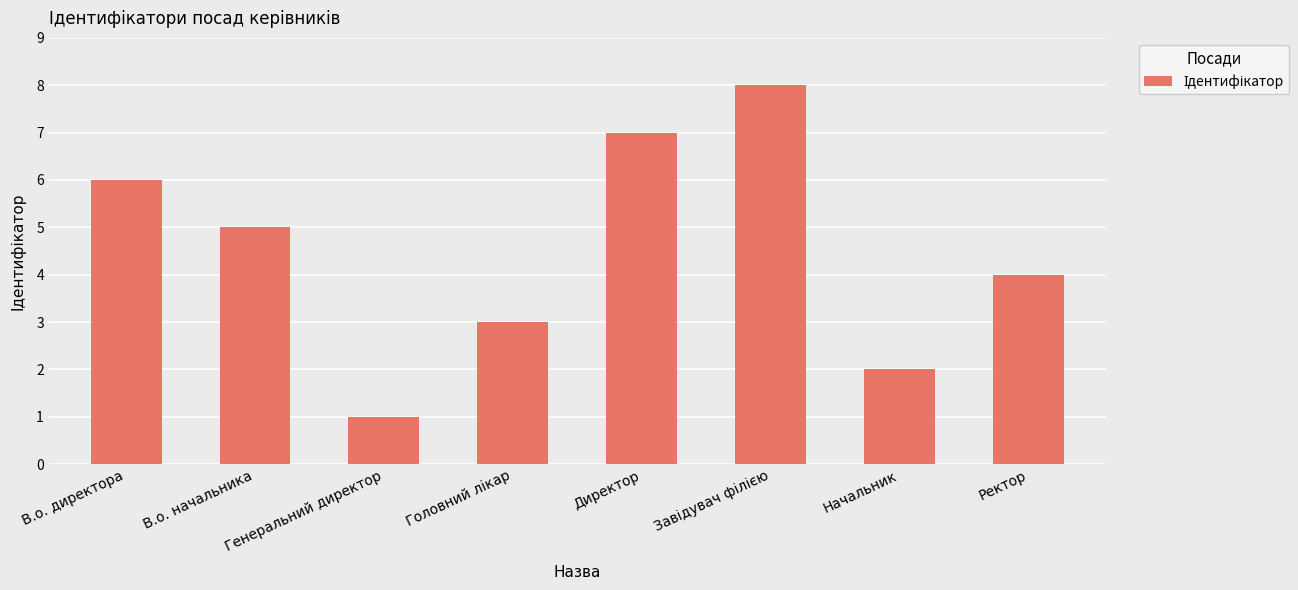

What is the difference between the values at Начальник and В.о. директора?

4